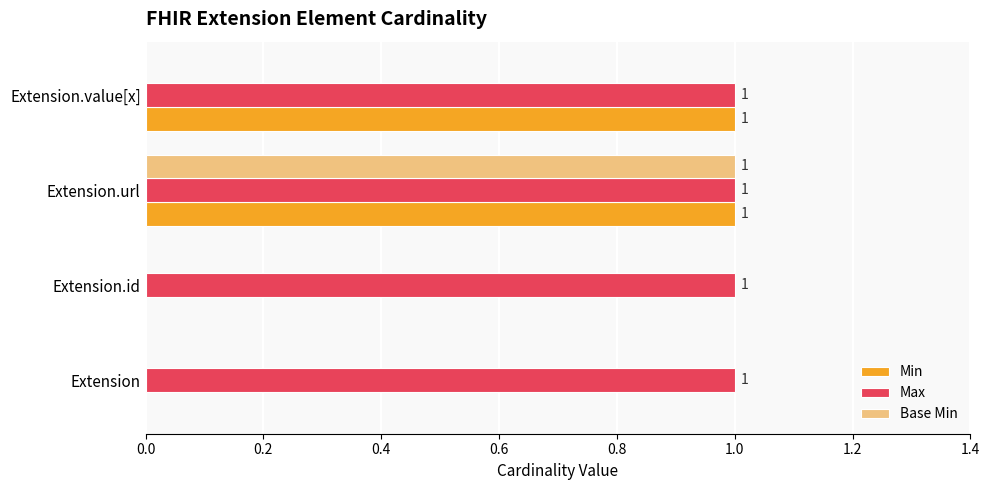

Which series changed the most between Extension.url and Extension.value[x]?

Base Min